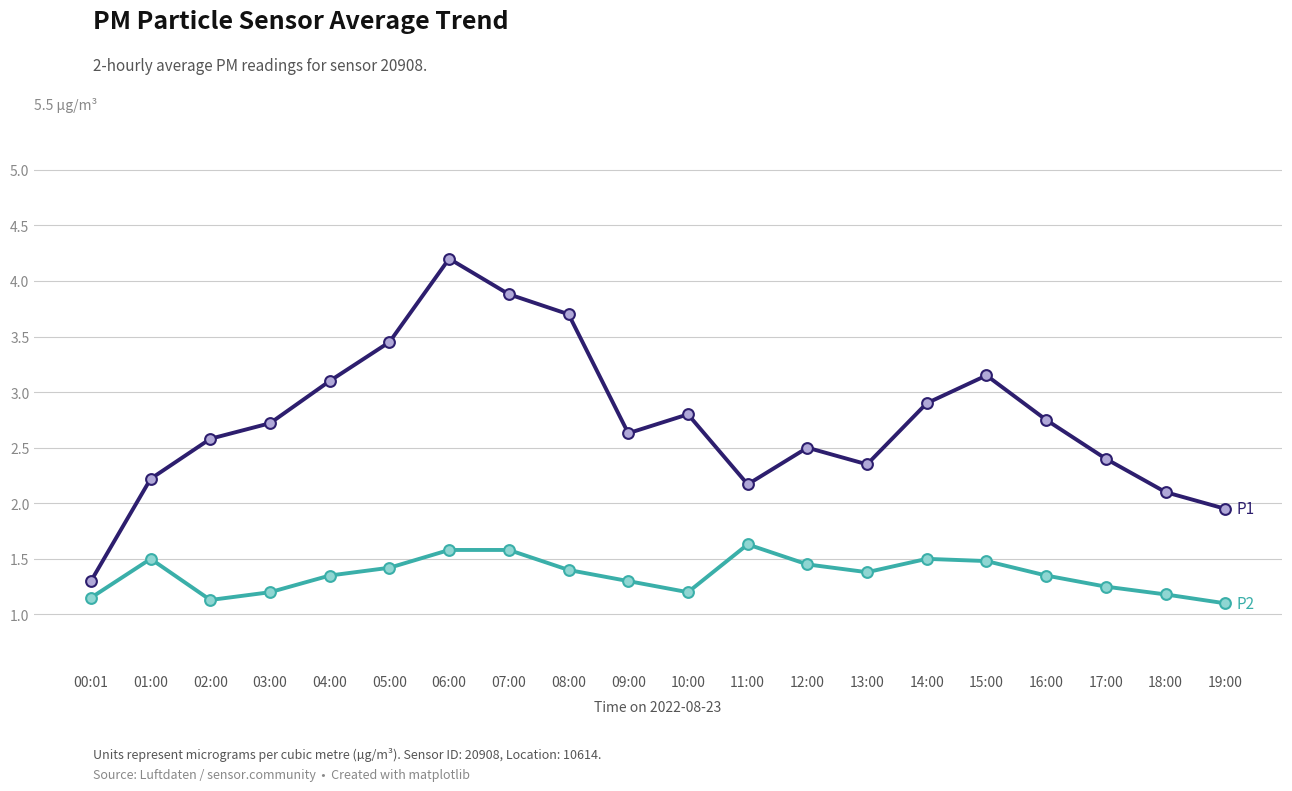

What is the total value across all series at 05:00?

4.9